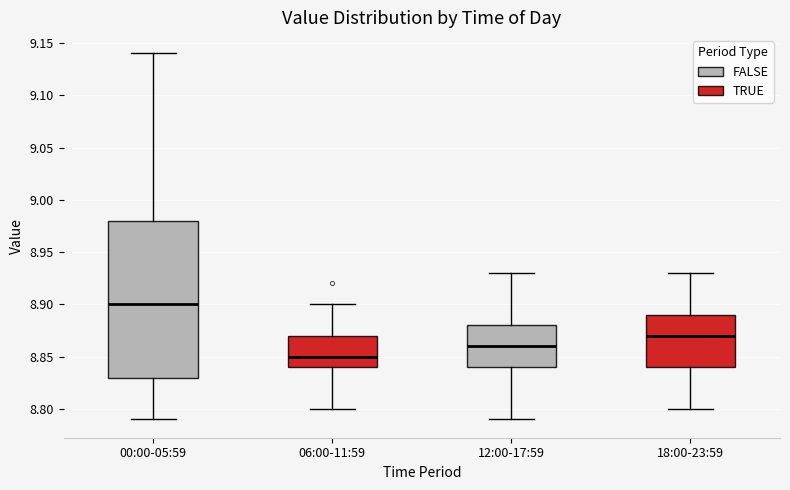

Which box has the highest median line?

00:00-05:59